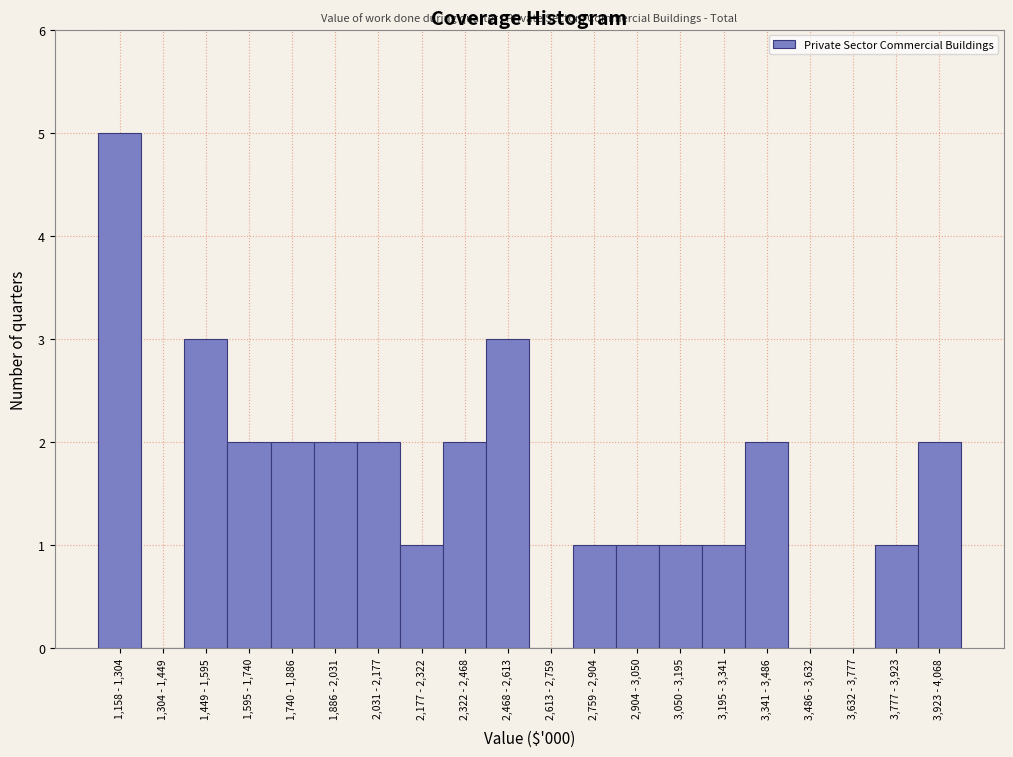

Reading left to right, what are all the values shown in this chart?

1,158 - 1,304=5	1,304 - 1,449=0	1,449 - 1,595=3	1,595 - 1,740=2	1,740 - 1,886=2	1,886 - 2,031=2	2,031 - 2,177=2	2,177 - 2,322=1	2,322 - 2,468=2	2,468 - 2,613=3	2,613 - 2,759=0	2,759 - 2,904=1	2,904 - 3,050=1	3,050 - 3,195=1	3,195 - 3,341=1	3,341 - 3,486=2	3,486 - 3,632=0	3,632 - 3,777=0	3,777 - 3,923=1	3,923 - 4,068=2